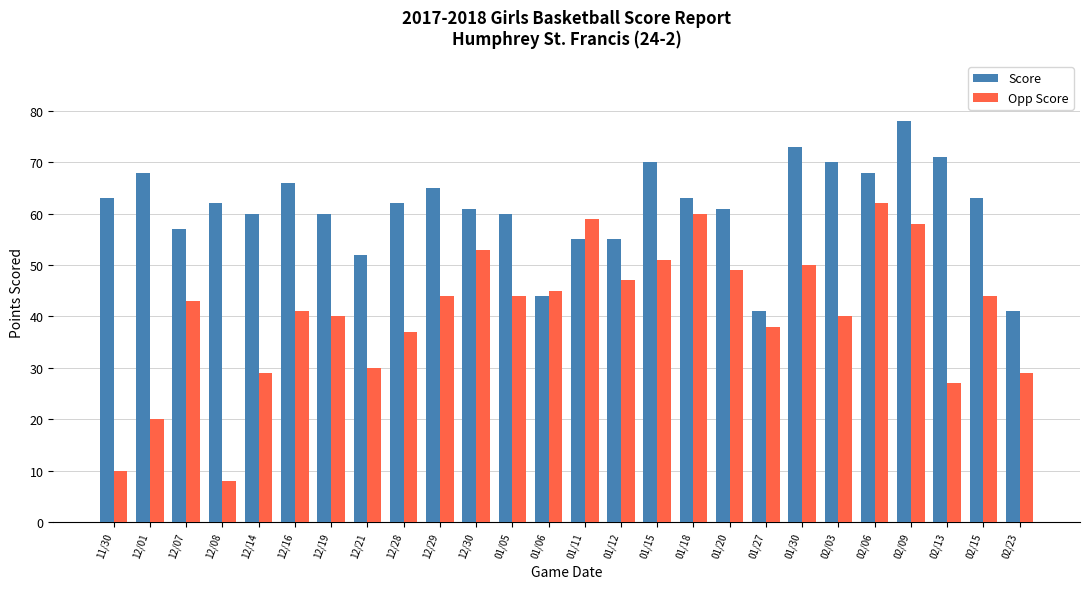

How many categories are shown in the chart?

26